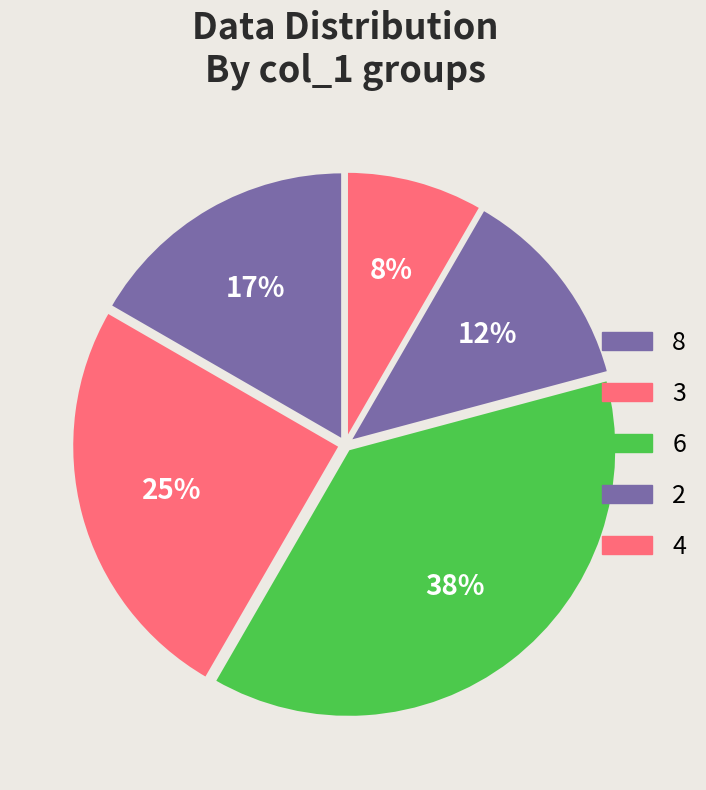

How many slices are in this pie chart?

5